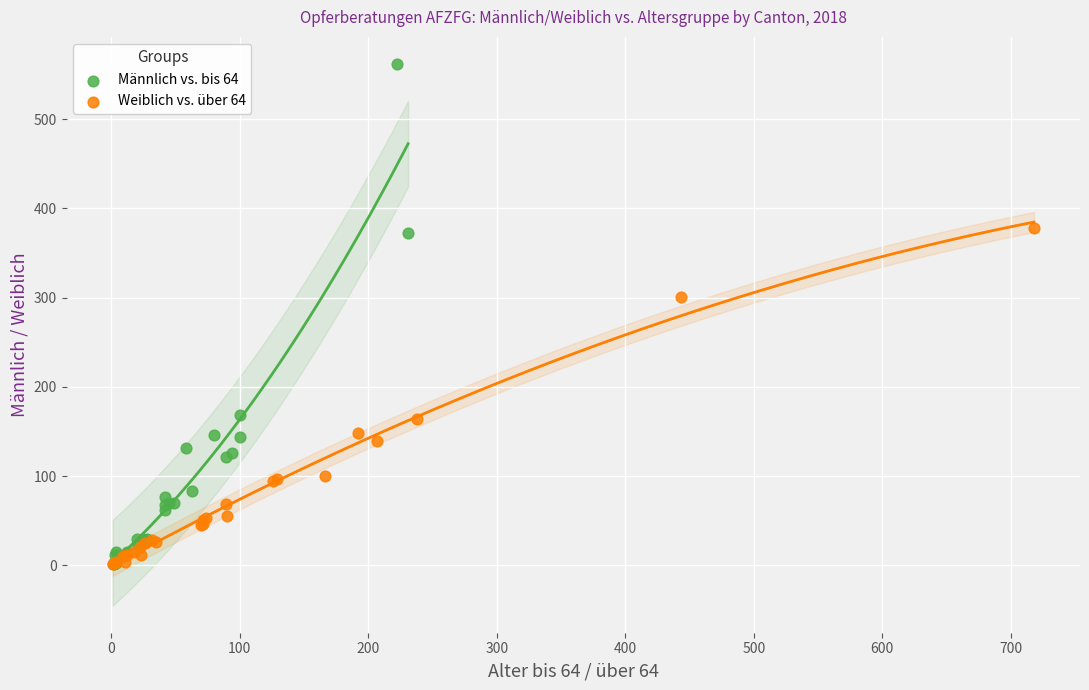

What are all the series names shown in the legend?

Männlich vs. bis 64, Weiblich vs. über 64